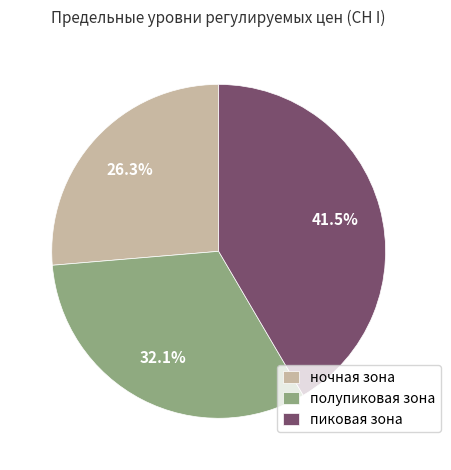

To the nearest percent, what portion does полупиковая зона represent?

32%